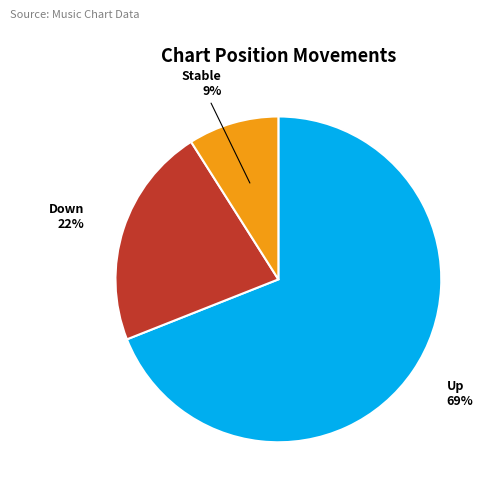

To the nearest percent, what percentage of the pie is Down?

22%